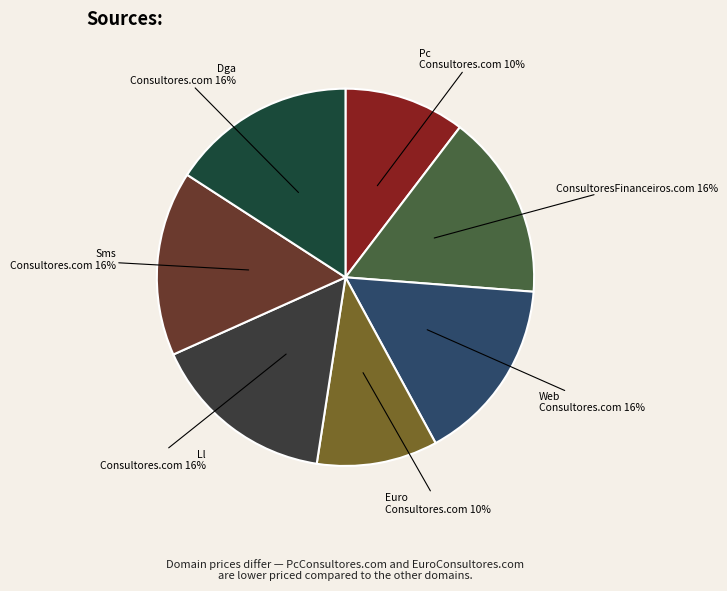

How many segments does this pie chart have?

7